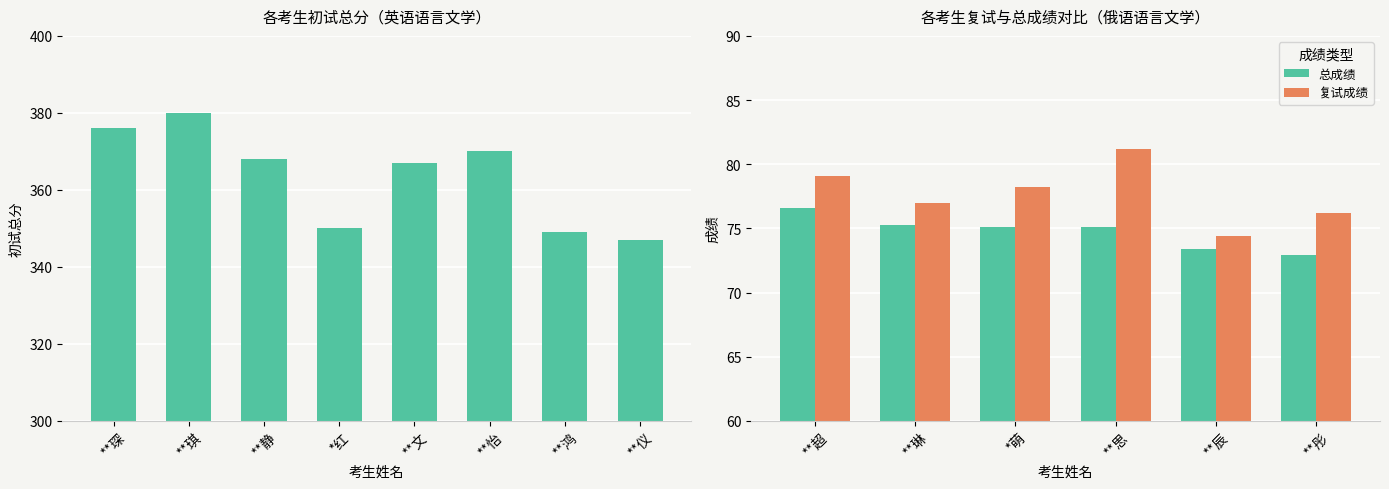

What value does the 总成绩 series have at **超?

76.5